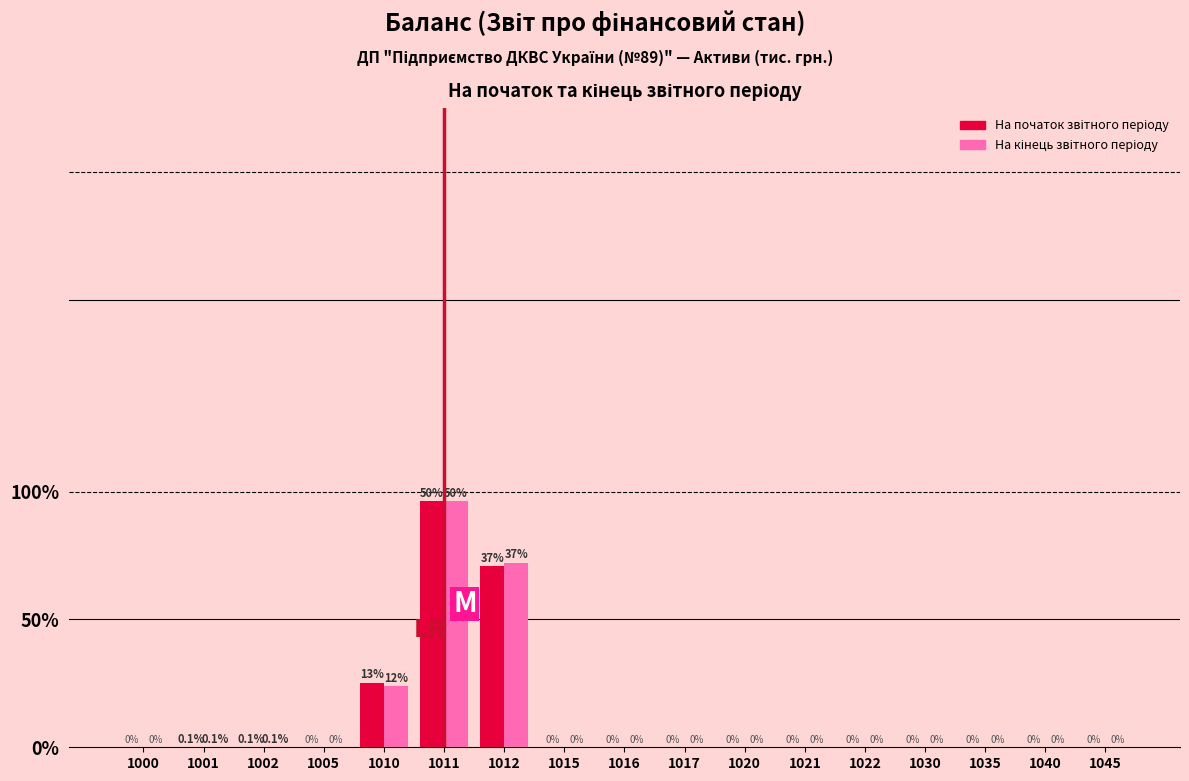

Are the bars grouped side by side (vs. stacked)?

Yes